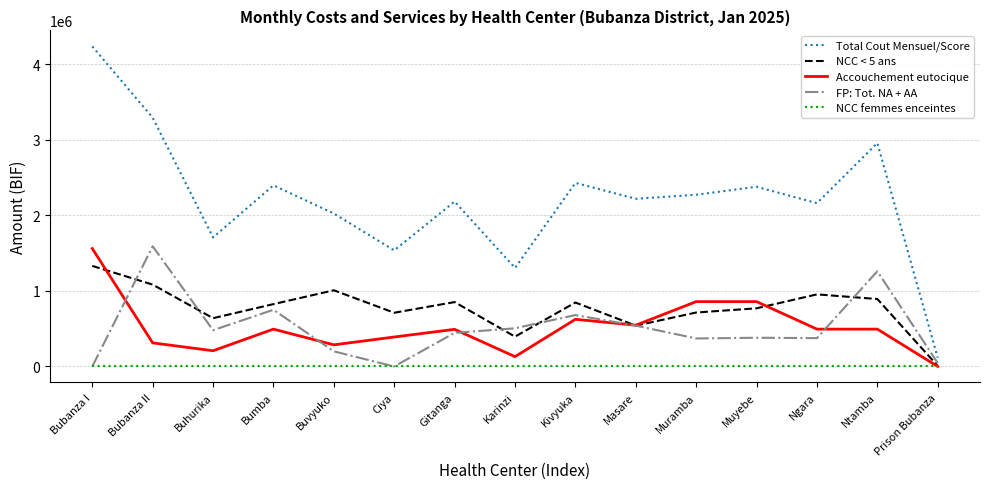

What is the total value across all series at Kivyuka?

4579440